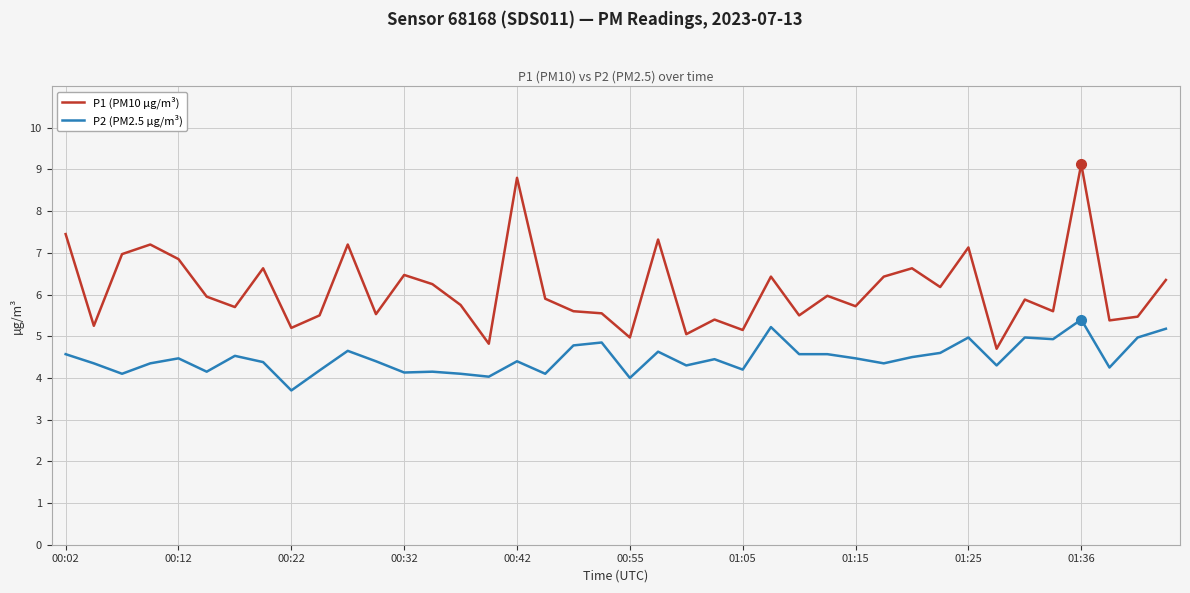

Which series has the widest spread of values?

P1 (PM10 µg/m³)